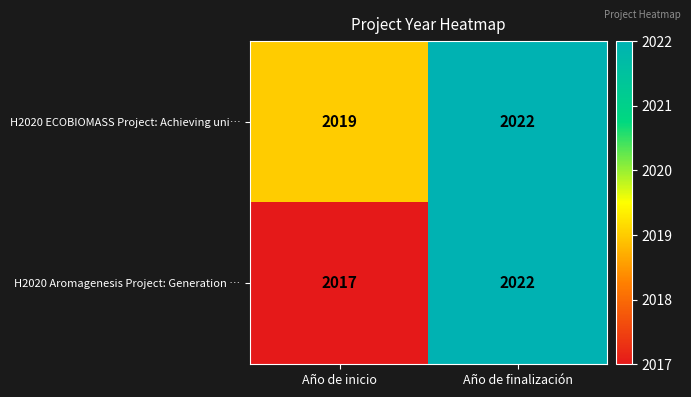

What is the total value across all series at Año de inicio?

4036